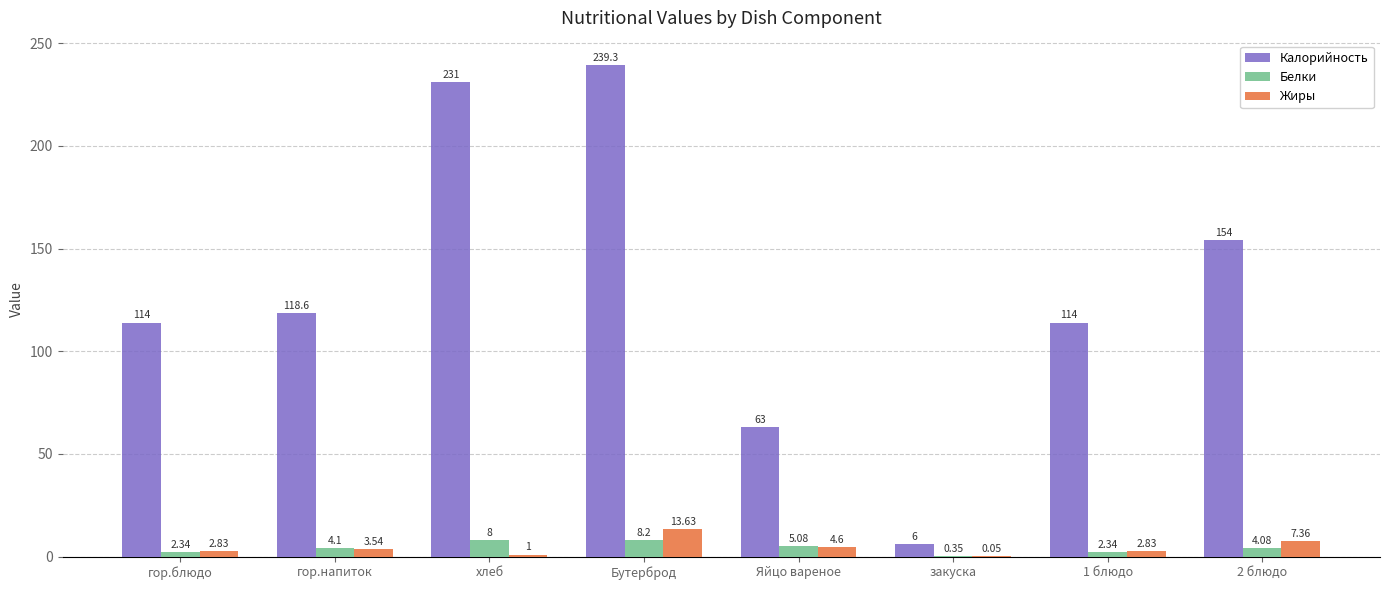

Is the value of Белки at закуска greater than the value of Жиры at гор.блюдо?

No